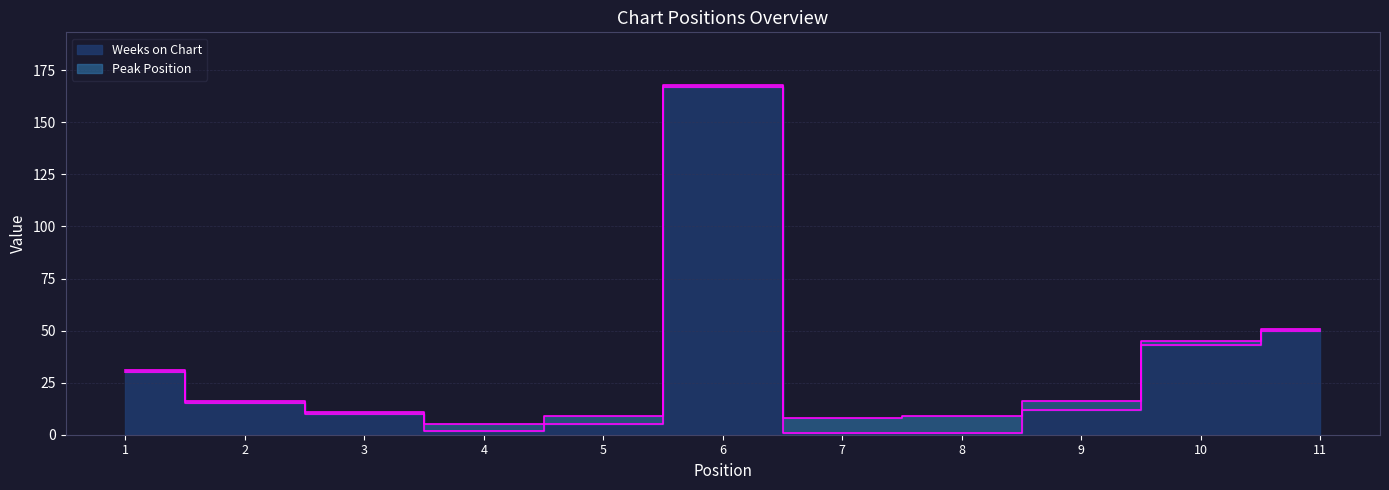

Which category has the lowest value across all series?

7